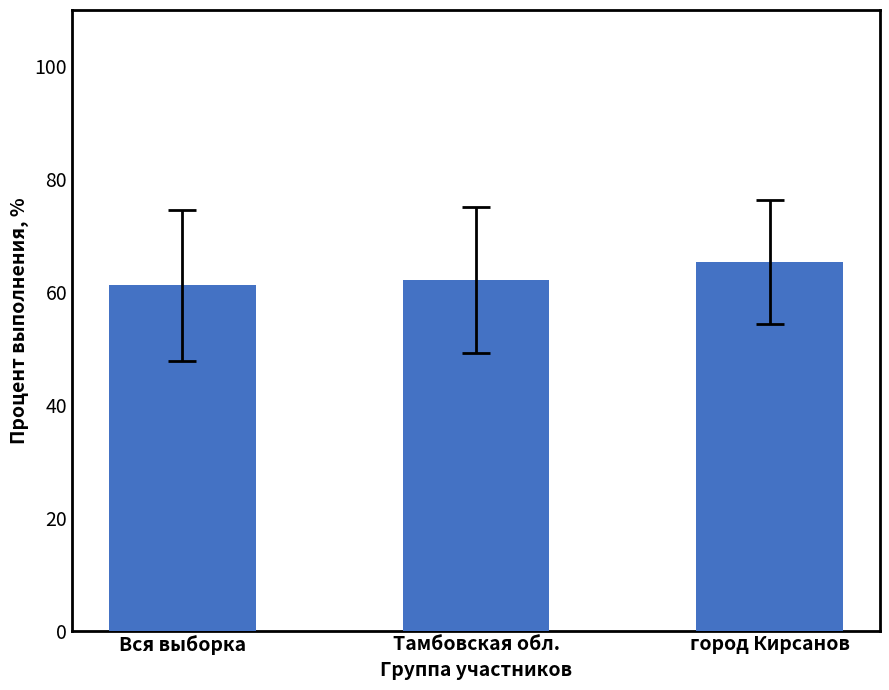

What is the difference between the maximum and minimum values?

4.1